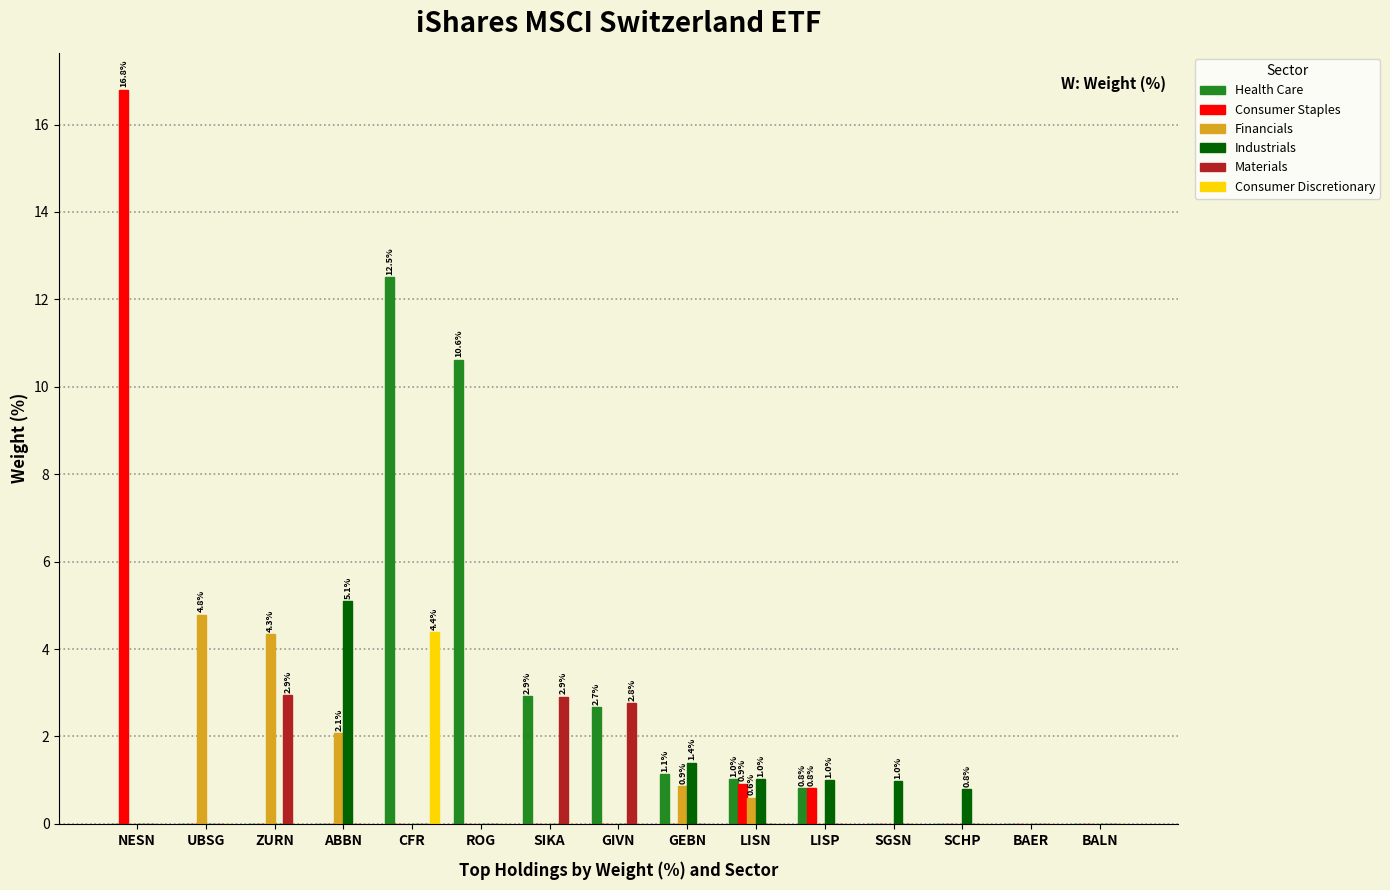

How many groups of bars are there?

15